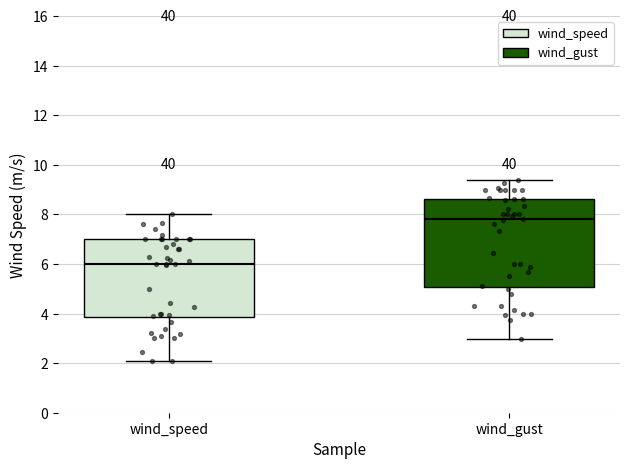

Reading left to right, transcribe this box plot: for each box, give where its median line is, the range the box spans, and where its two whiskers end, as read against the y-axis. The values are not printed on the chart, so give them approximately, as read against the axis.

wind_speed: median 6.0, box 3.8 to 7.0, whiskers 2.0 to 8.0
wind_gust: median 7.8, box 5.0 to 8.6, whiskers 3.0 to 9.4